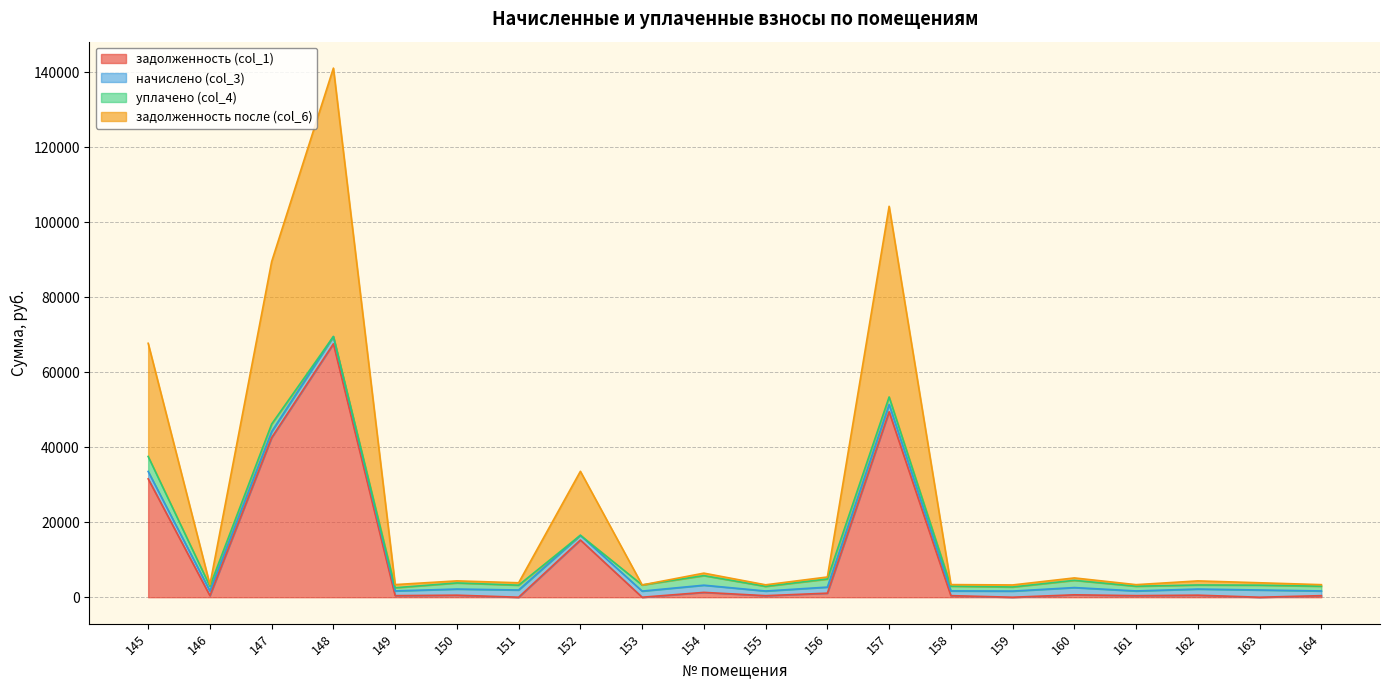

At how many categories does at least one series exceed 140637?

1